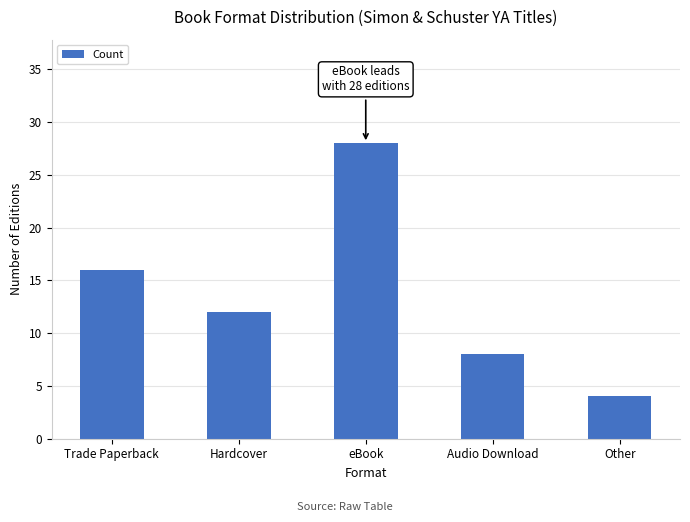

What is the ratio of the value at Audio Download to the value at eBook?

0.3